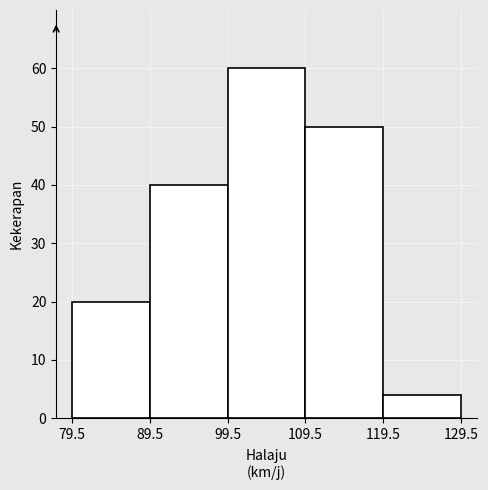

Over which range of the x-axis is the bar tallest?

99.5 to 109.5